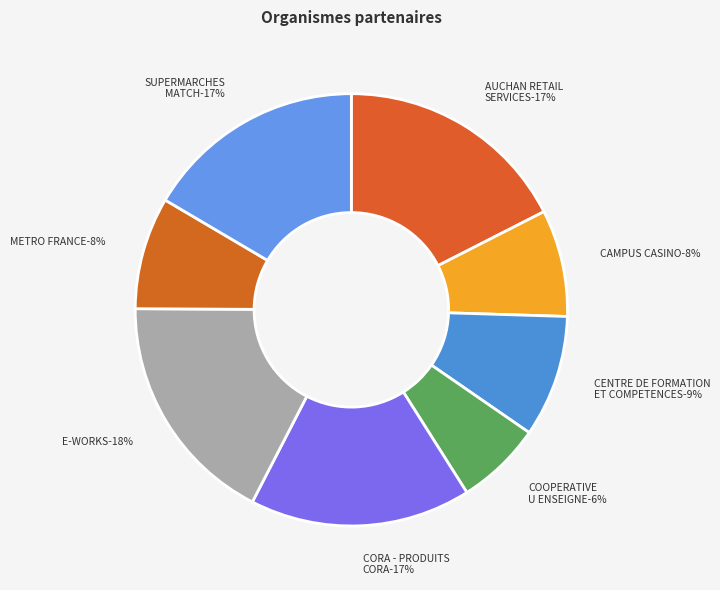

Does E-WORKS account for over 50% of the chart?

No